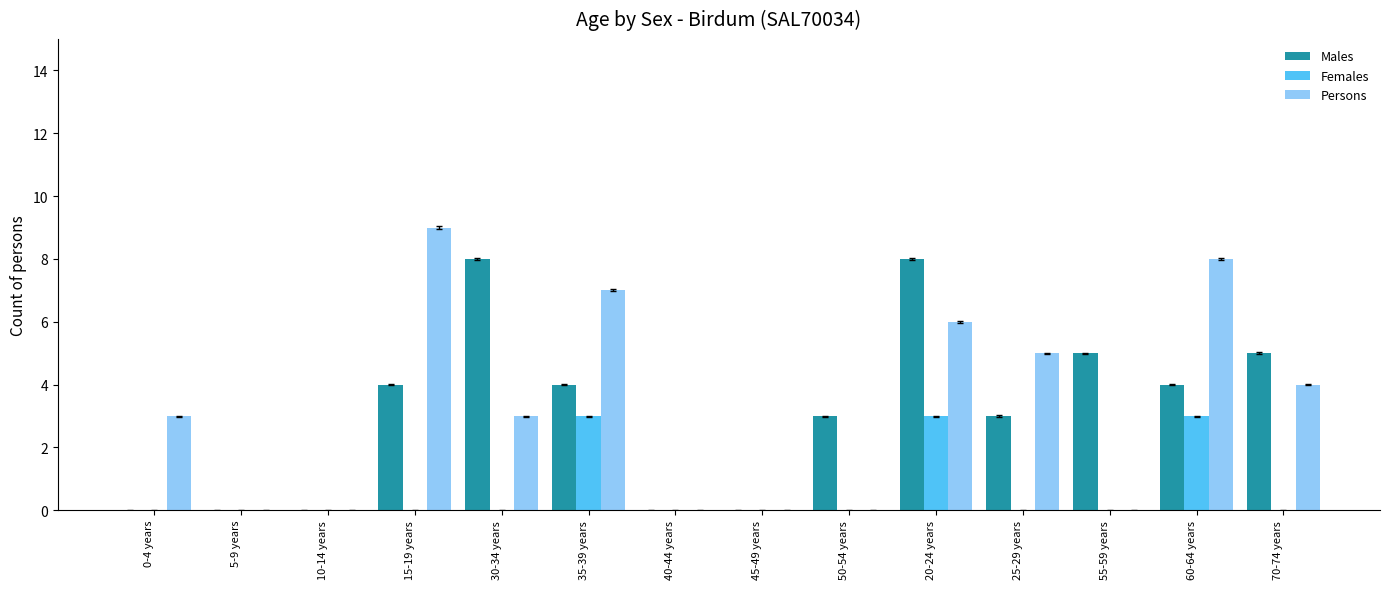

The Females series shows 0 at 10-14 years. True or false?

True